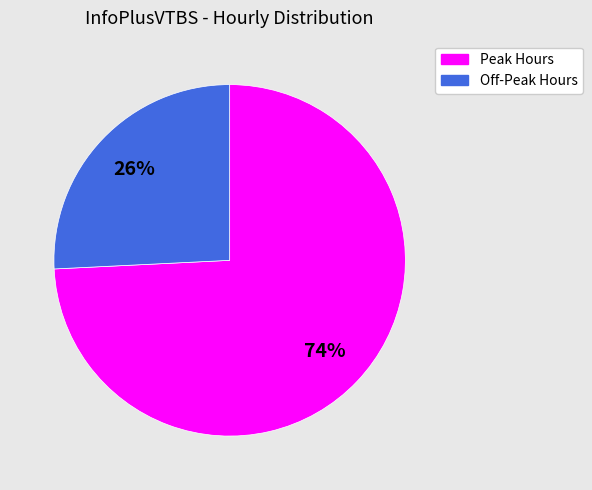

Is there a majority slice in this chart?

Yes